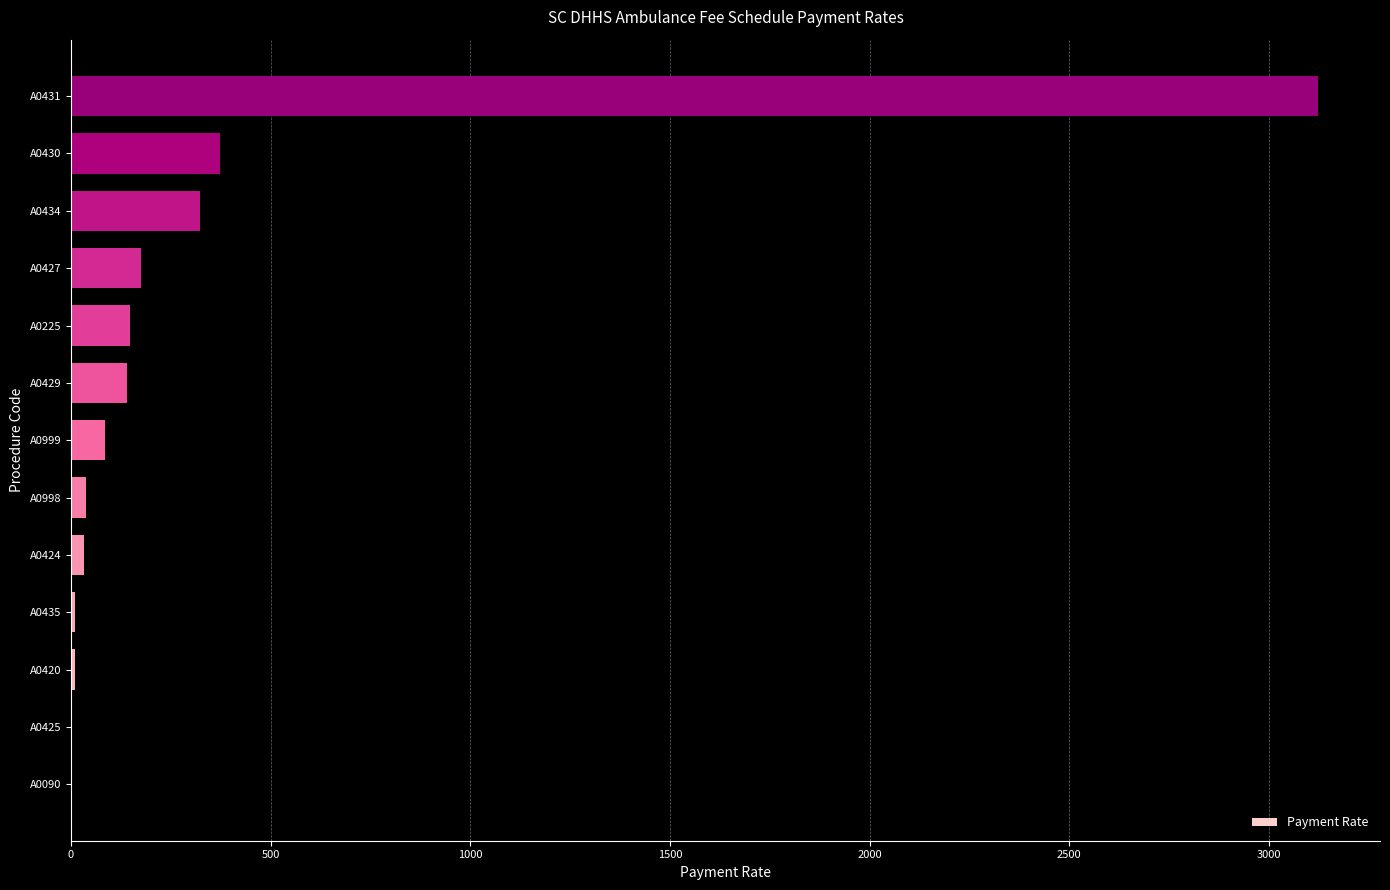

What is the greatest value displayed?

3122.0